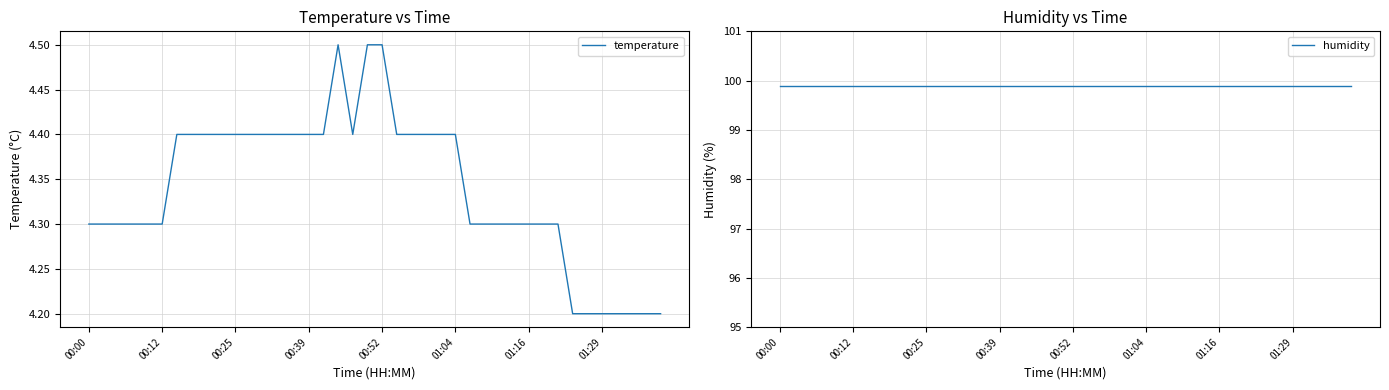

How many lines are shown in the chart?

2